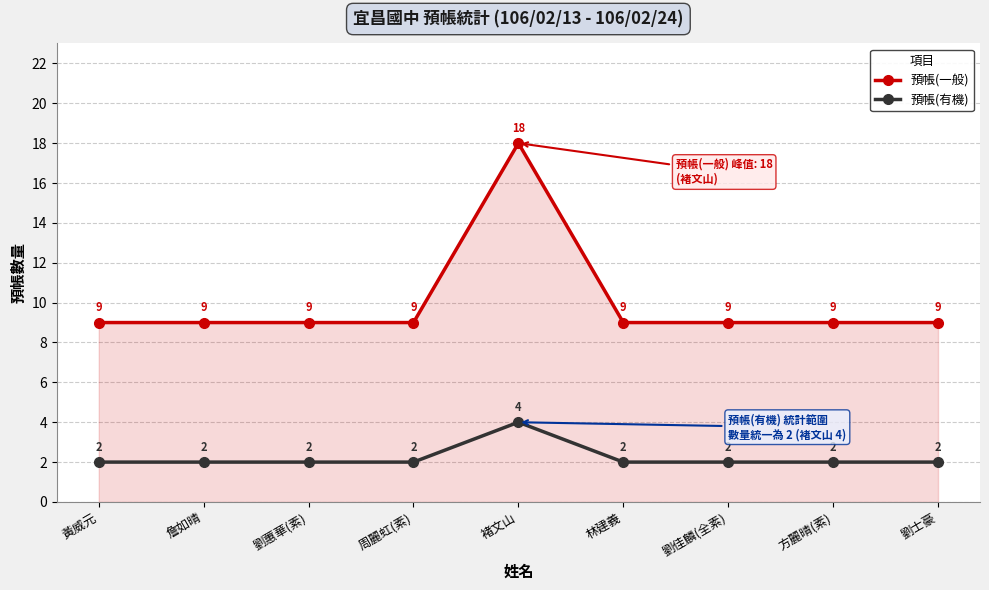

Read the 預帳(有機) value at 劉佳麟(全素).

2